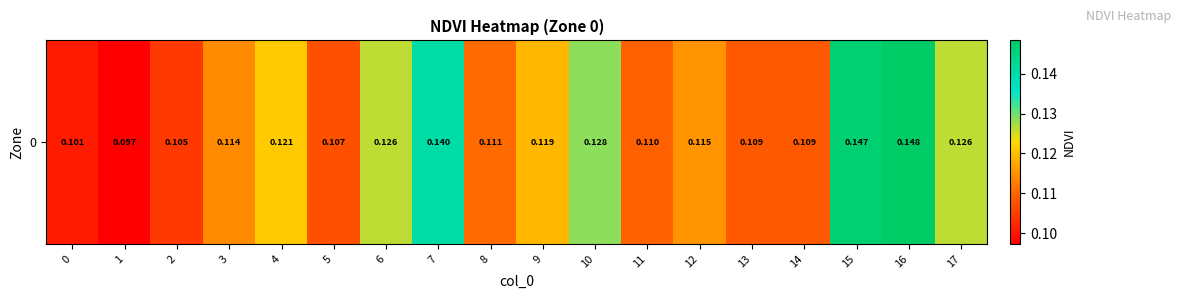

List the labels in order of value, smallest first.

1, 0, 2, 5, 13, 14, 11, 8, 3, 12, 9, 4, 6, 17, 10, 7, 15, 16